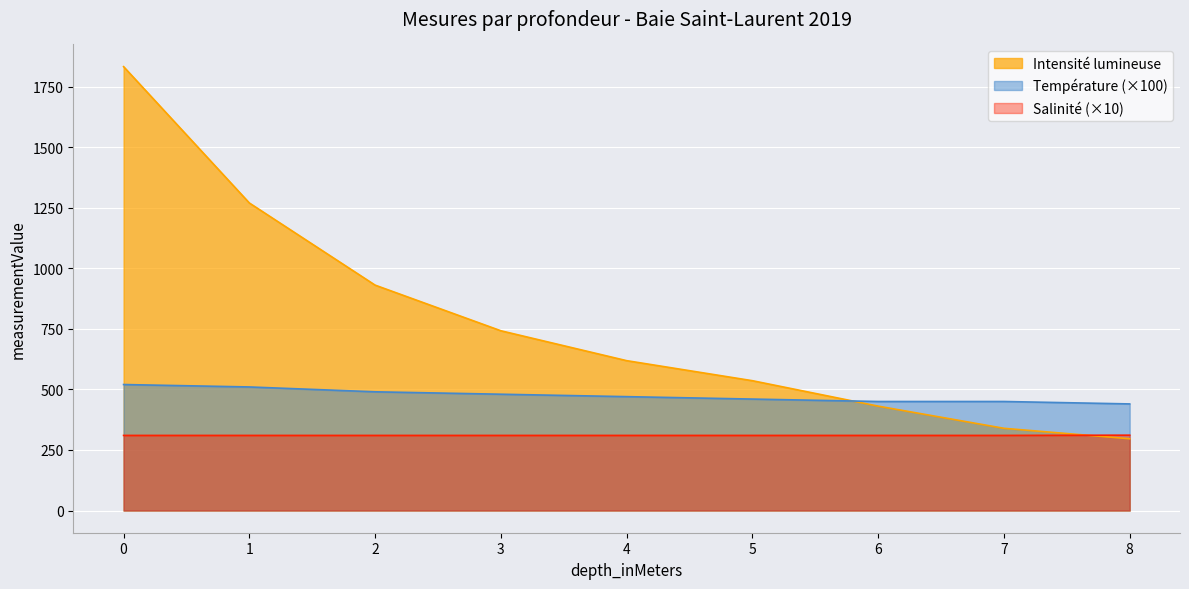

True or false: Température has more than 0 interior local peaks.

False